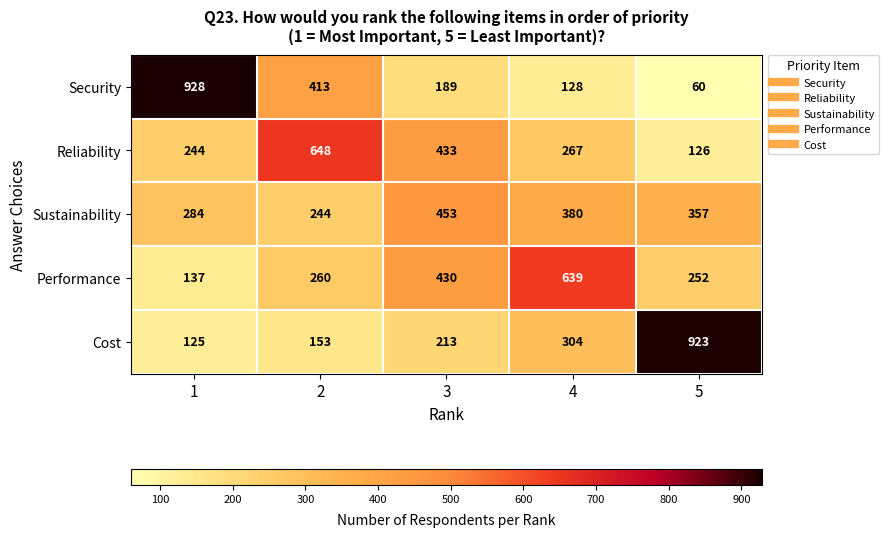

What value does the Reliability series have at 1, to the nearest 100?

200